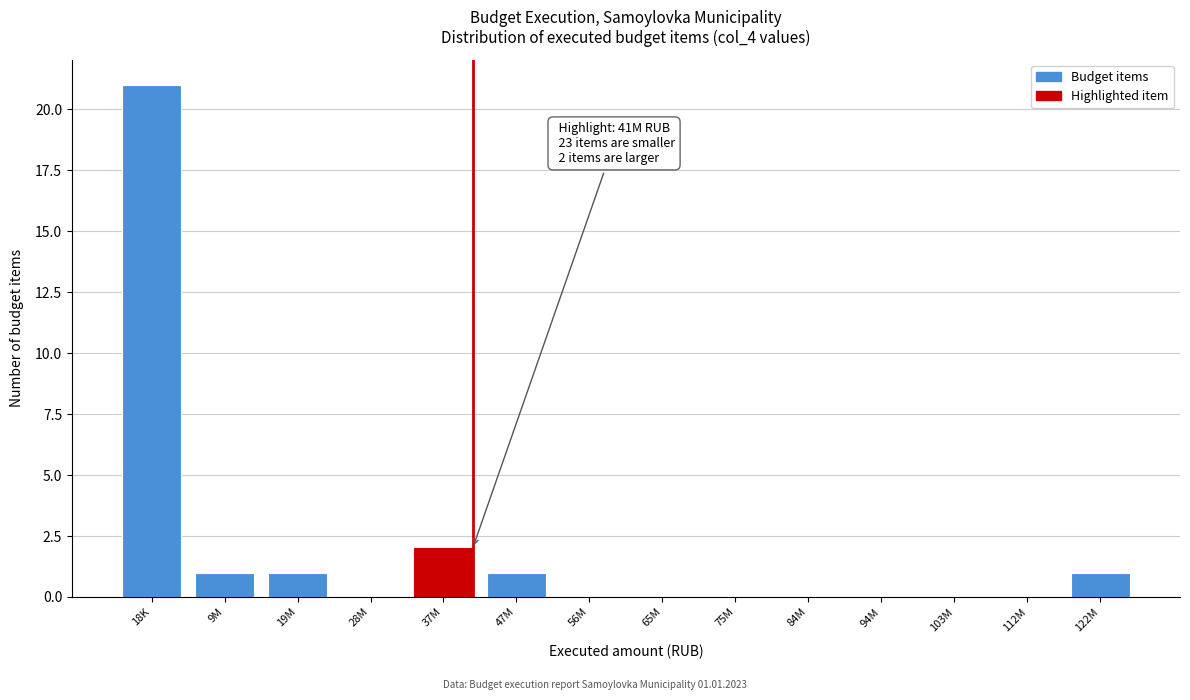

Reading left to right, list all the values displayed in this chart.

18K=21	9M=1	19M=1	28M=0	37M=2	47M=1	56M=0	65M=0	75M=0	84M=0	94M=0	103M=0	112M=0	122M=1